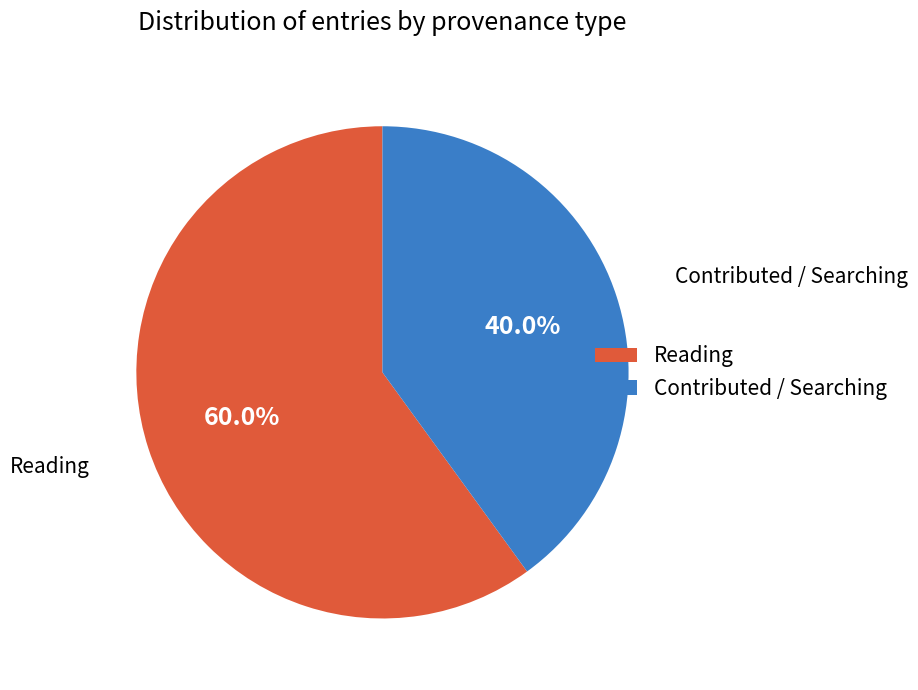

Between Contributed / Searching and Reading, which is larger?

Reading